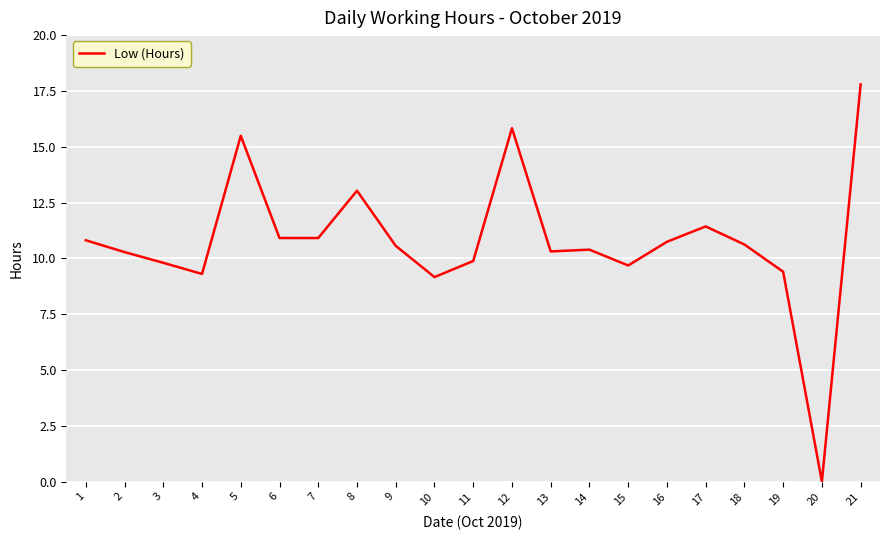

True or false: the data shows 15.5 at 1.

False